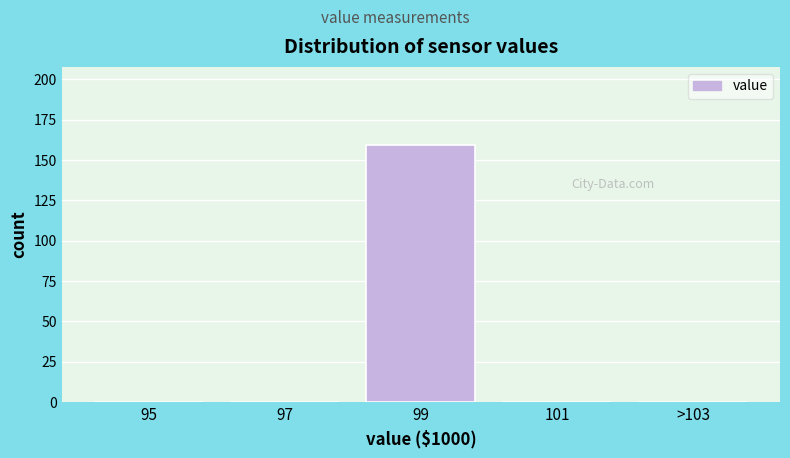

Reading left to right, what are all the values shown in this chart?

95=0	97=0	99=159	101=0	>103=0